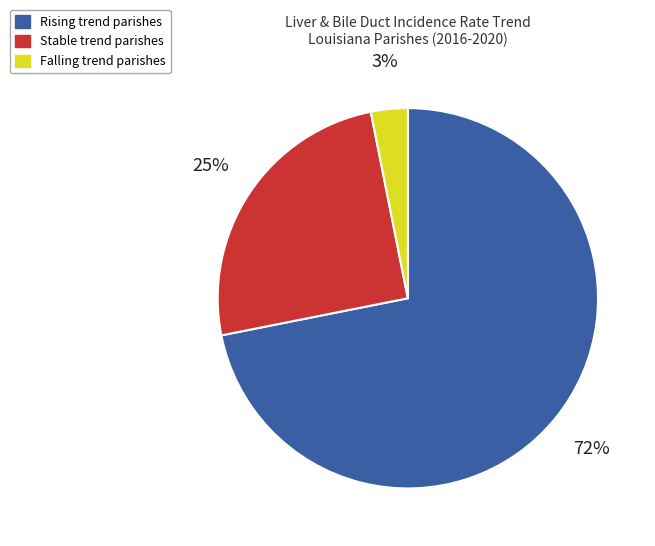

To the nearest percent, what is the difference between the largest and smallest slice percentages?

69%